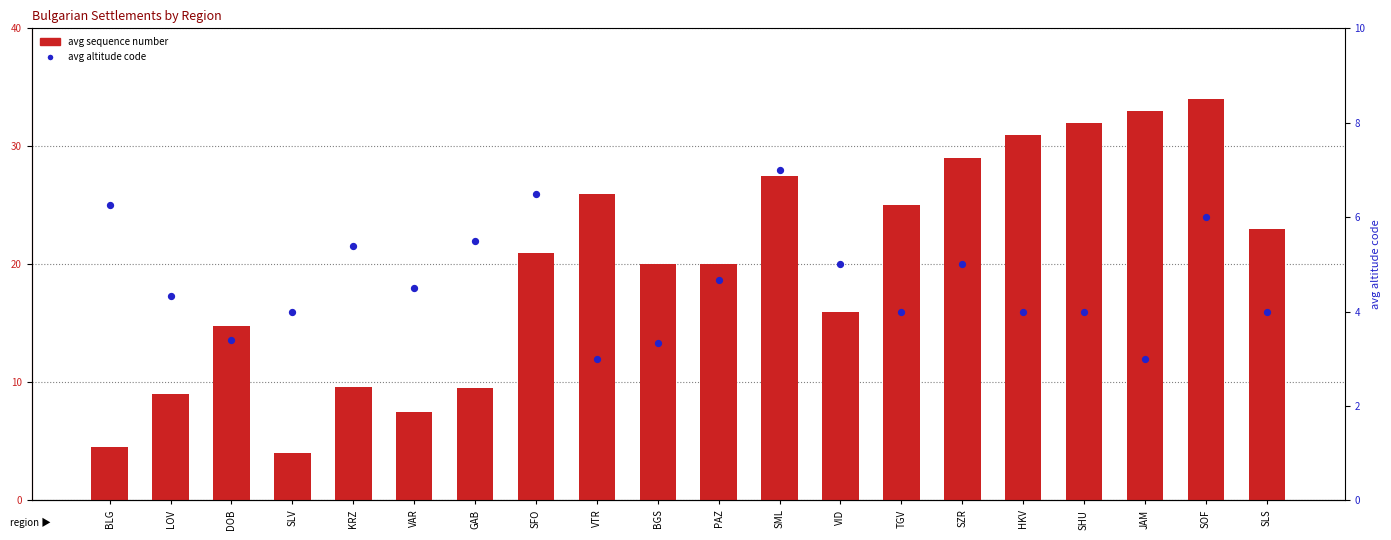

Is the value of avg sequence number at BGS greater than the value of avg altitude code at PAZ?

Yes